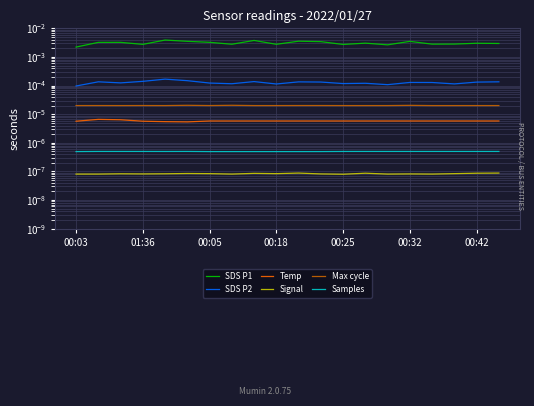

Is it true that Max cycle equals 0.0 at 01:36?

False